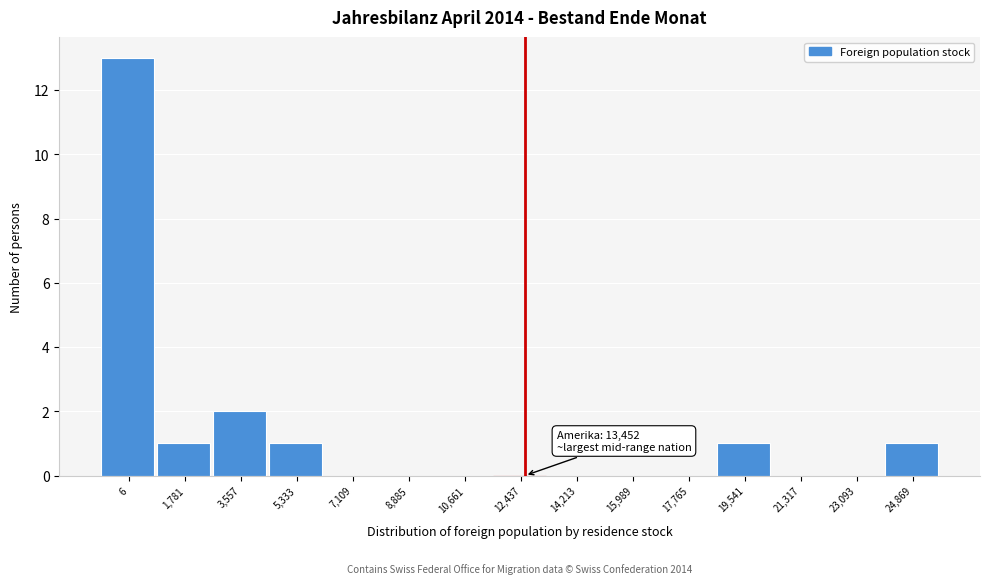

Reading left to right, extract all data points from this chart.

6=13	1,781=1	3,557=2	5,333=1	7,109=0	8,885=0	10,661=0	12,437=0	14,213=0	15,989=0	17,765=0	19,541=1	21,317=0	23,093=0	24,869=1